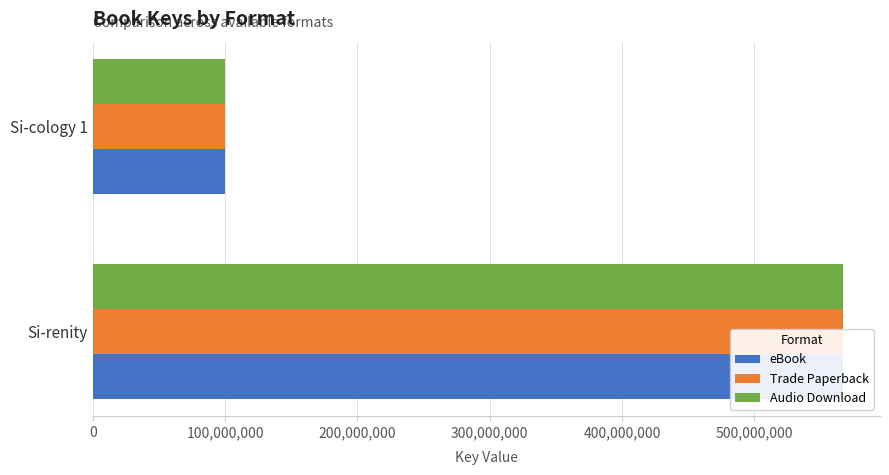

The eBook series shows 134978095 at Si-cology 1. True or false?

False